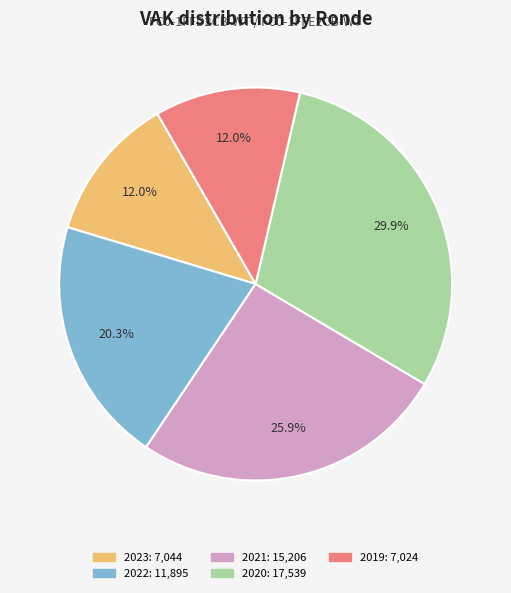

How many segments does this pie chart have?

5